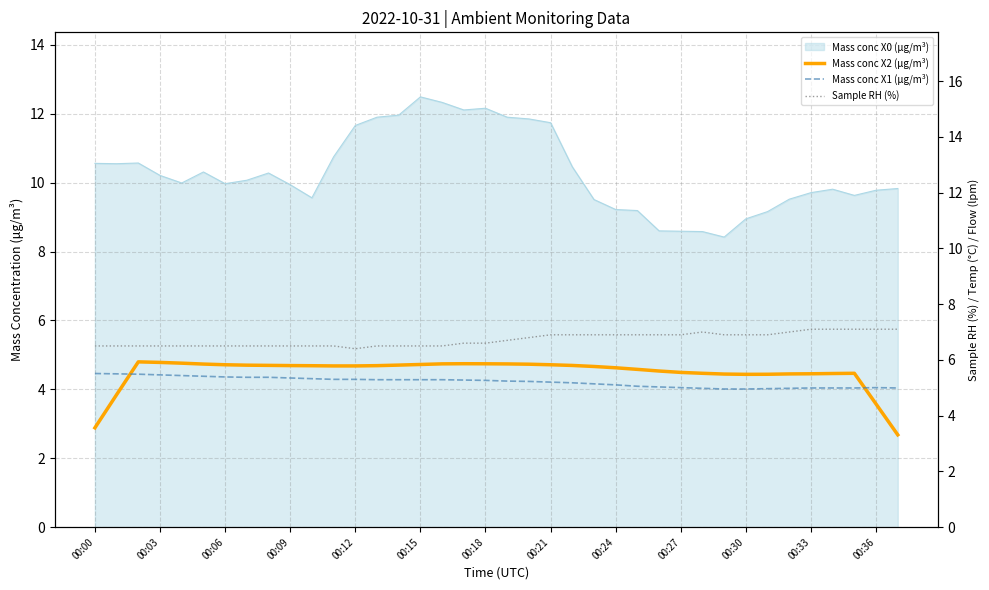

In Sample RH (%), how many points are lower than both neighbors (excluding endpoints)?

1